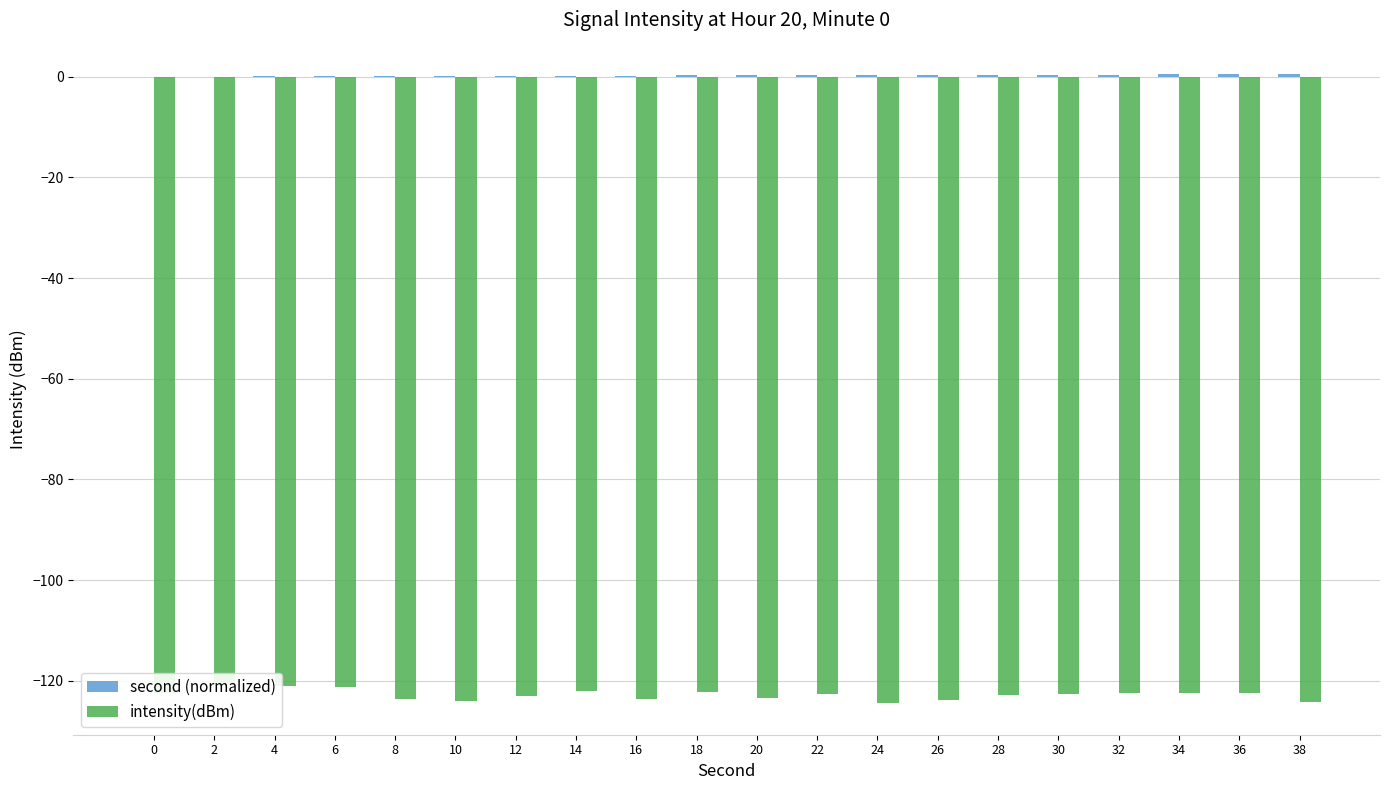

What are all the series names shown in the legend?

second (normalized), intensity(dBm)